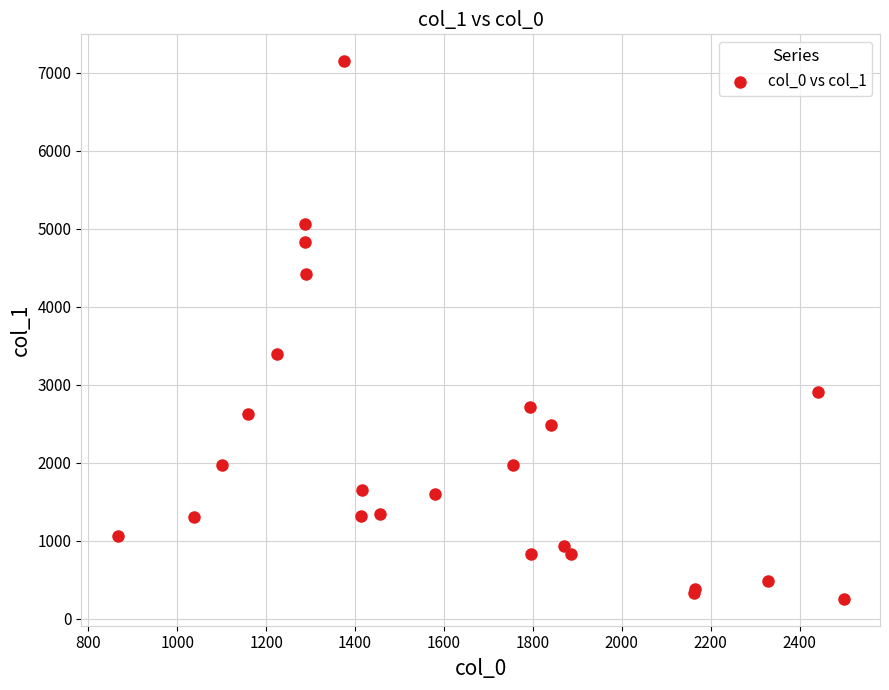

What Y value in the scatter plot is closest to 3700?

3392.5